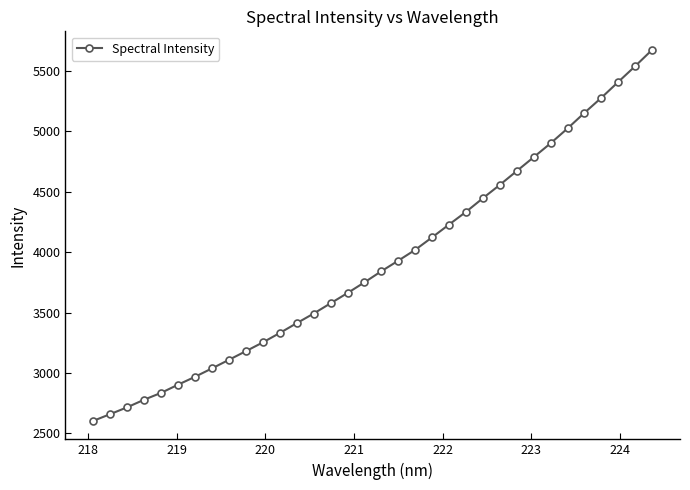

What is the value of the 3rd point from the left?

2715.9